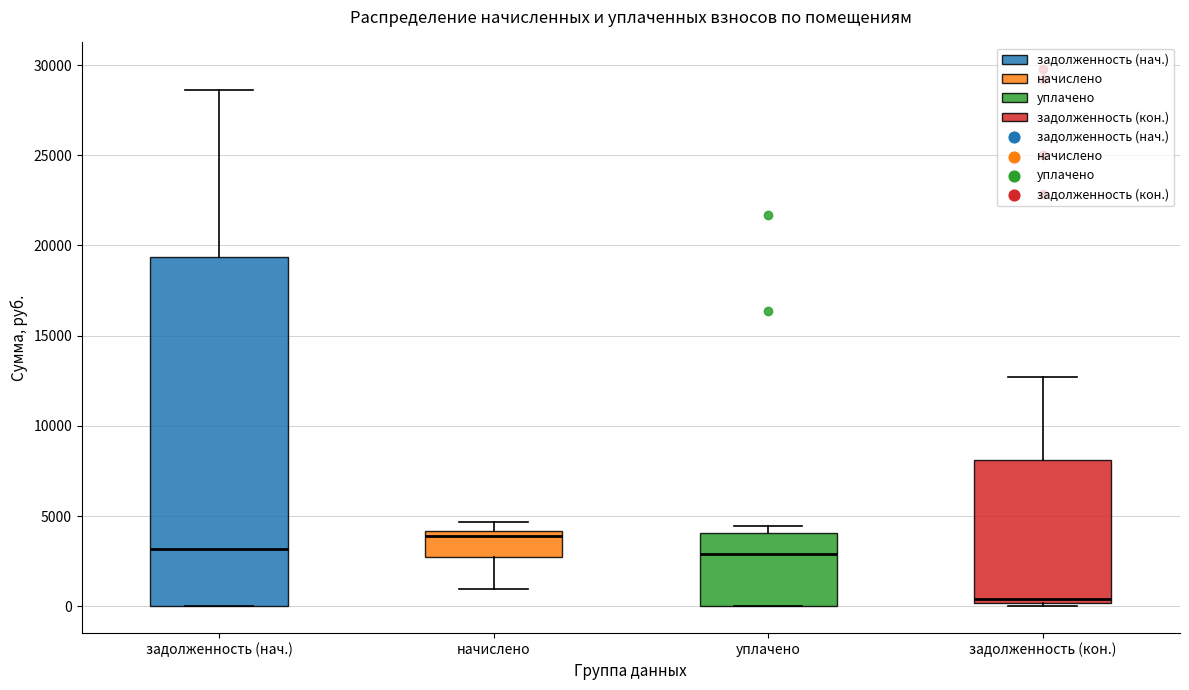

Which box has the highest median line?

начислено